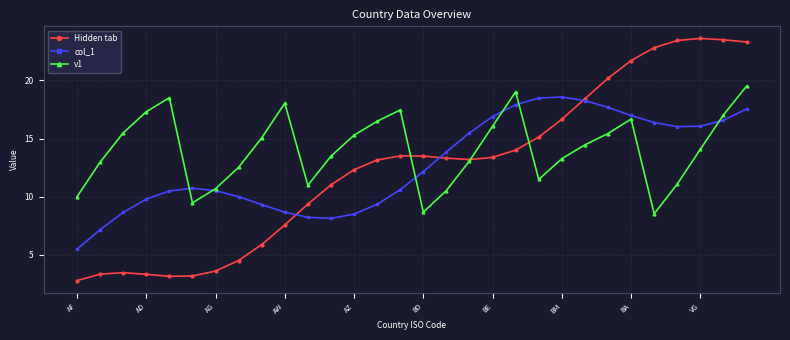

What is the value of the v1 point at the 26th from the left?

8.5